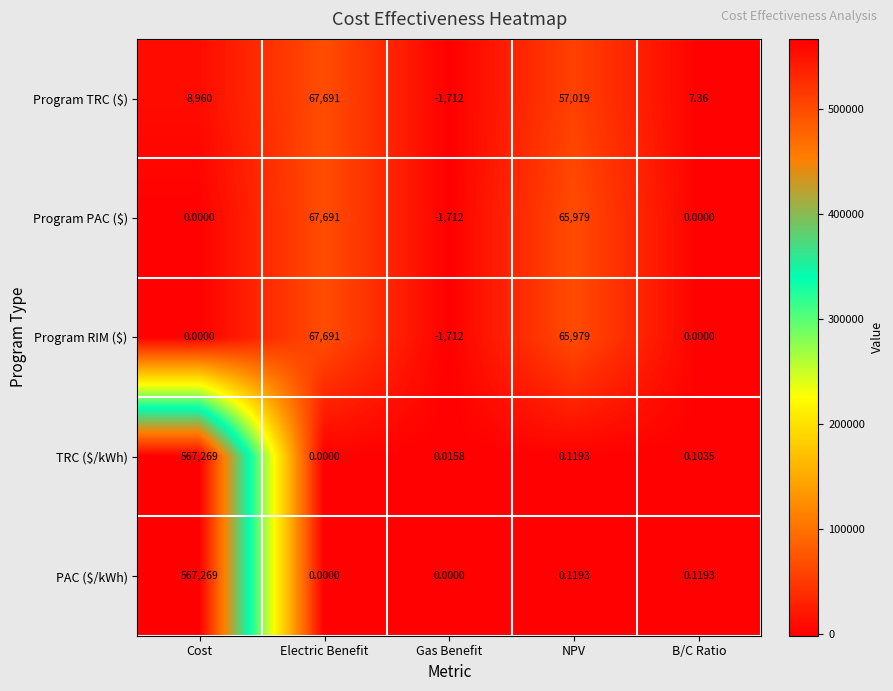

At which category is the sum across all series the highest?

Cost